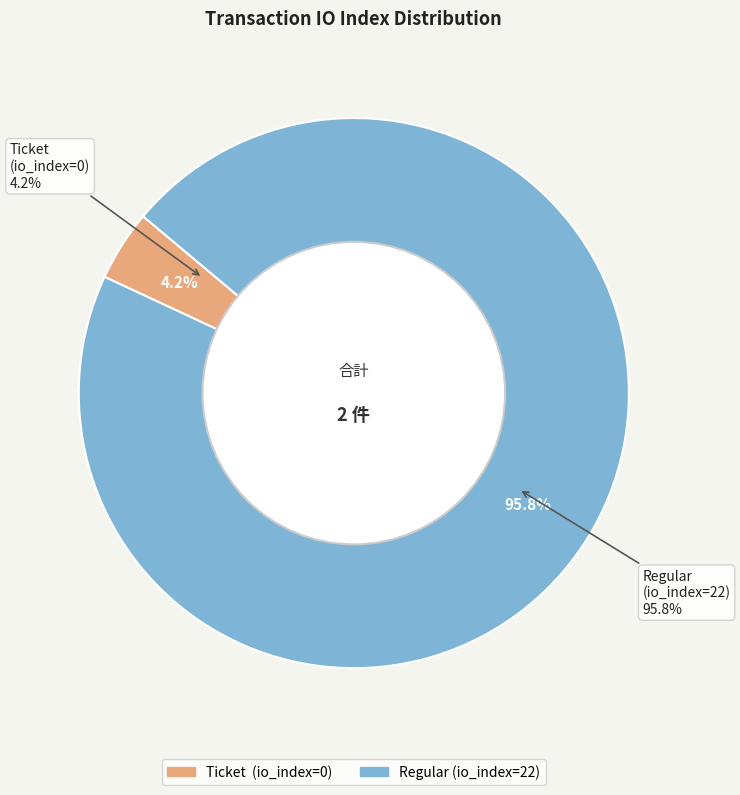

What is the total percentage of Regular (io_index=22) and Ticket (io_index=0)?

100.0%